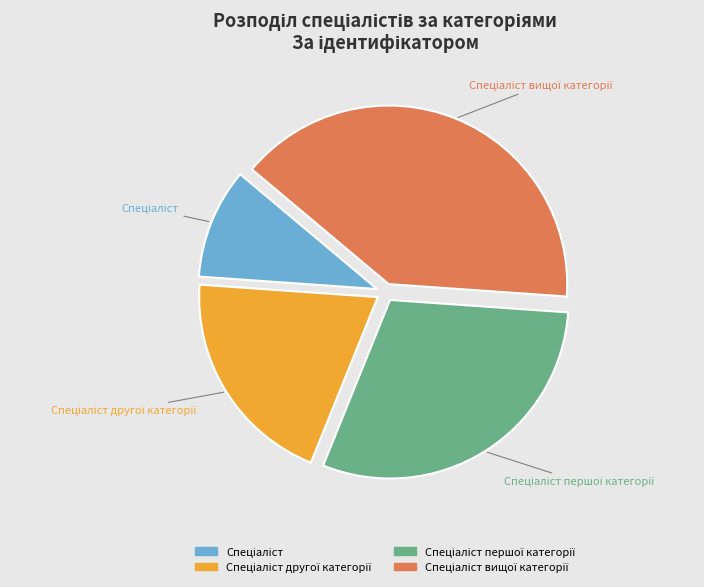

Is there any slice that represents more than half of the pie?

No